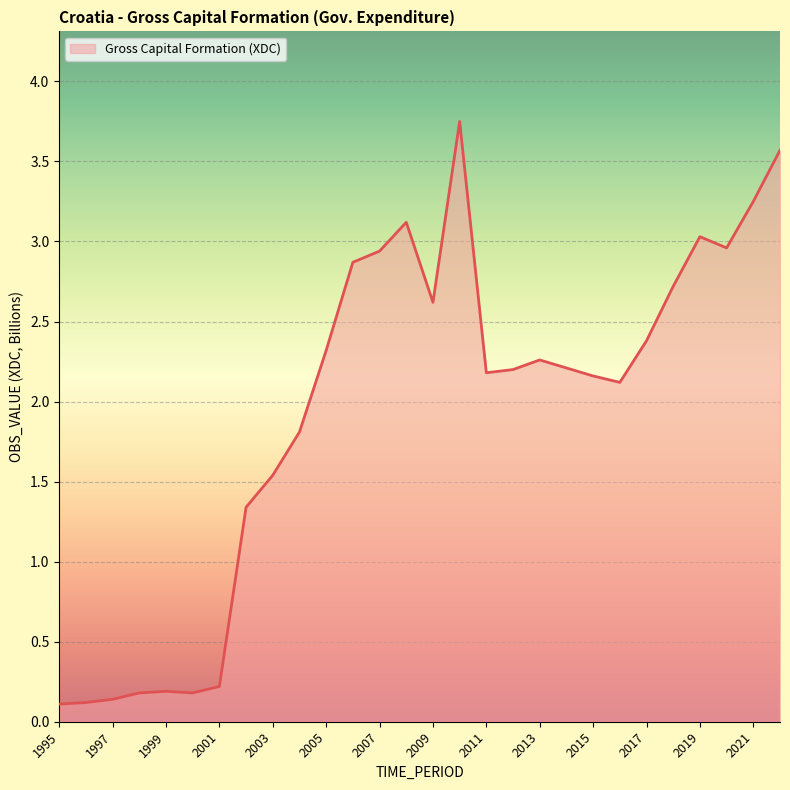

How many interior local peaks (higher than both neighbors) does the data have?

5